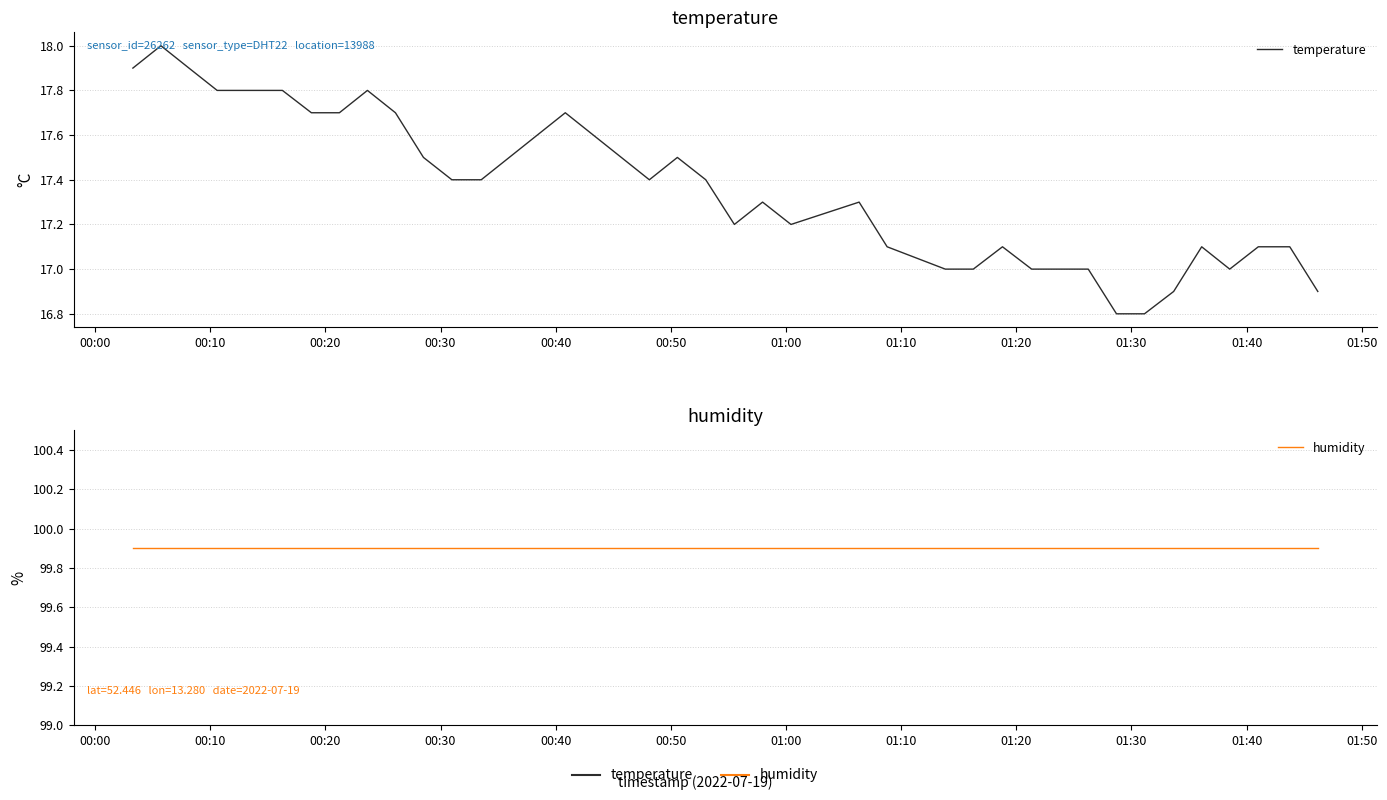

What is the value of the temperature point at the 29th from the left?

17.1